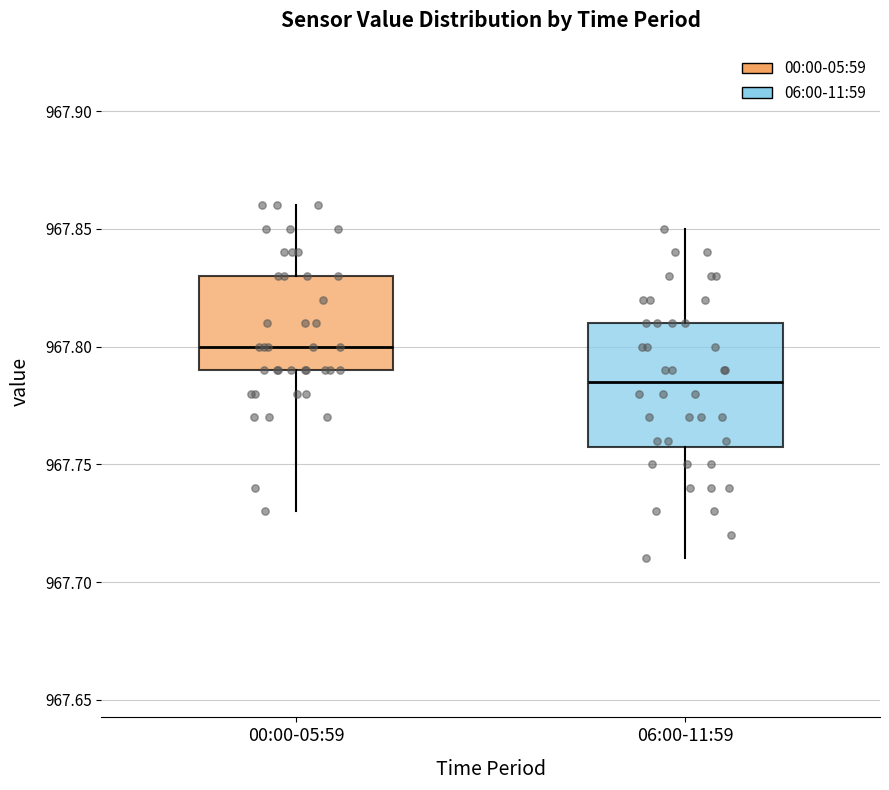

Where does the lower whisker of the box for 06:00-11:59 end on the y-axis? The values are not printed on the chart, so give them approximately, as read against the axis.

967.710